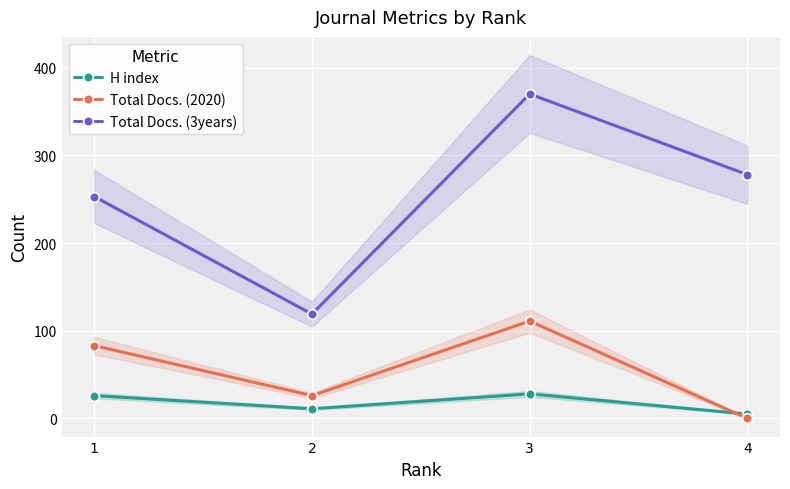

List the labels in order of Total Docs. (2020) value, smallest first.

4, 2, 1, 3